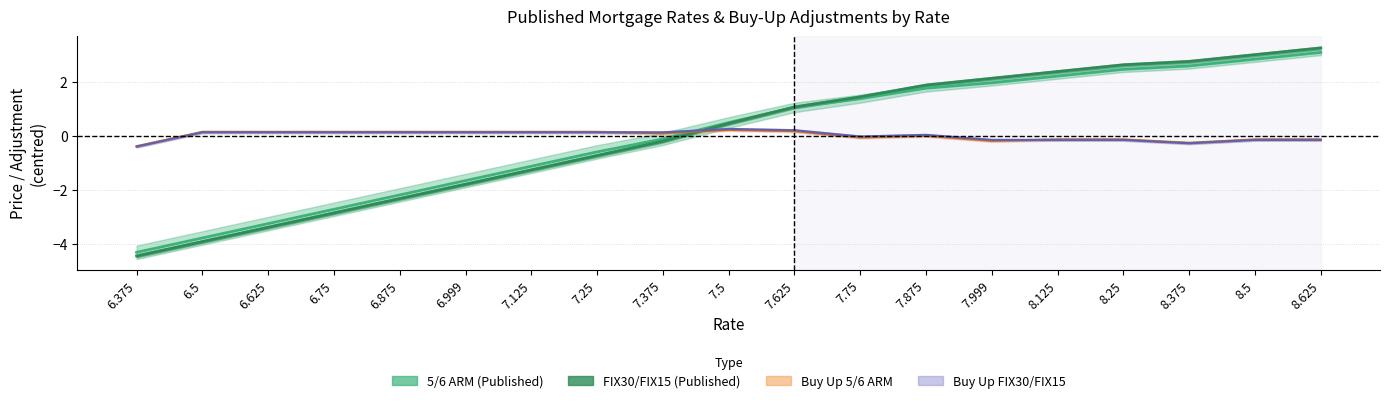

How many values in the 5/6 ARM (Published) series are below 0?

9